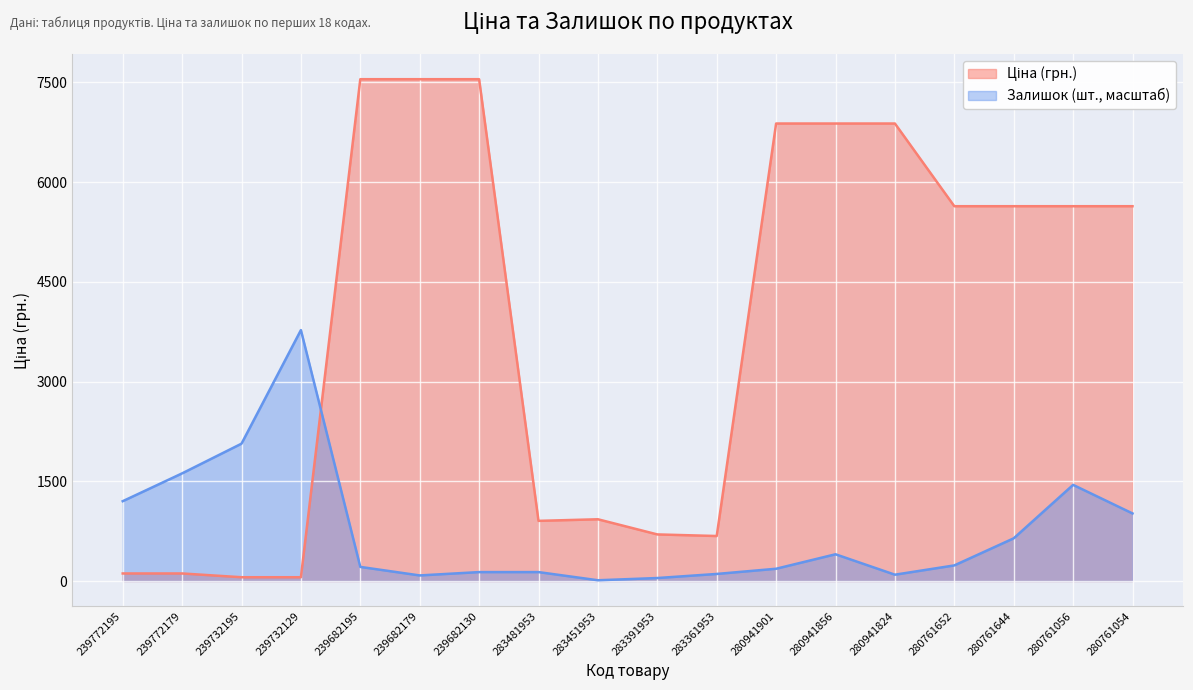

In Ціна, how many points are higher than both neighbors (excluding endpoints)?

1